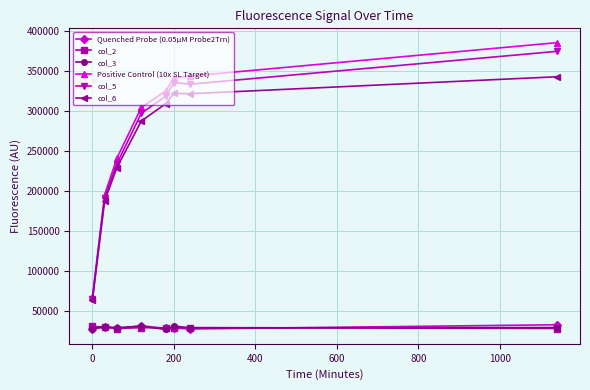

What is the maximum value shown in the chart?

385371